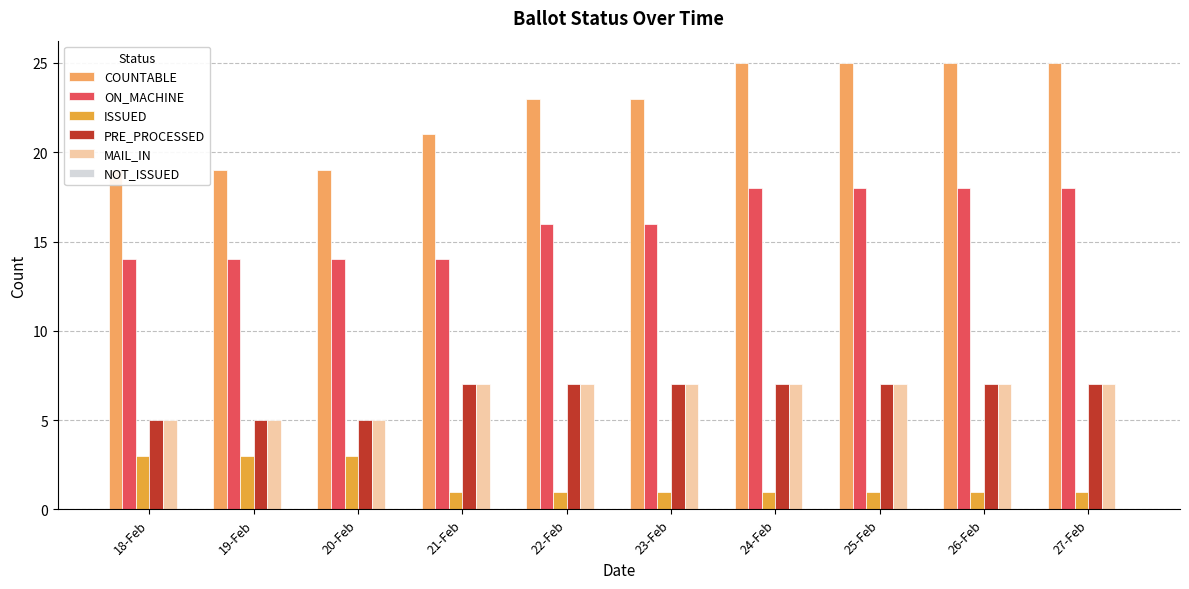

Which series changed the most between 20-Feb and 25-Feb?

COUNTABLE